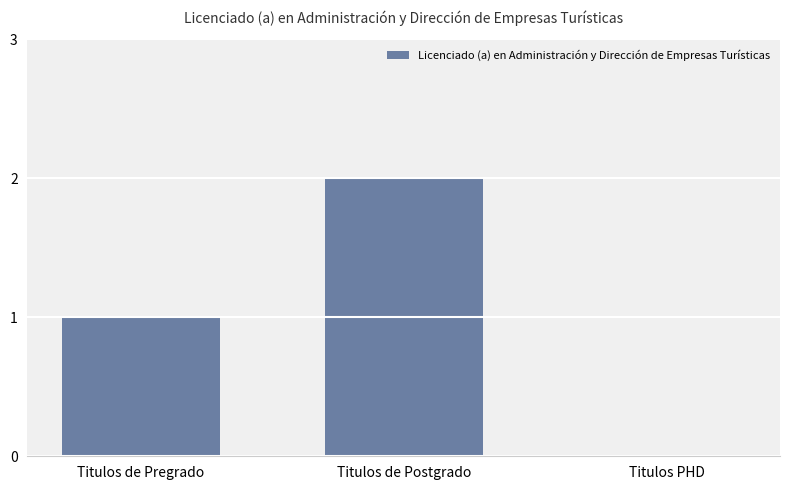

Does the chart contain stacked bars?

No